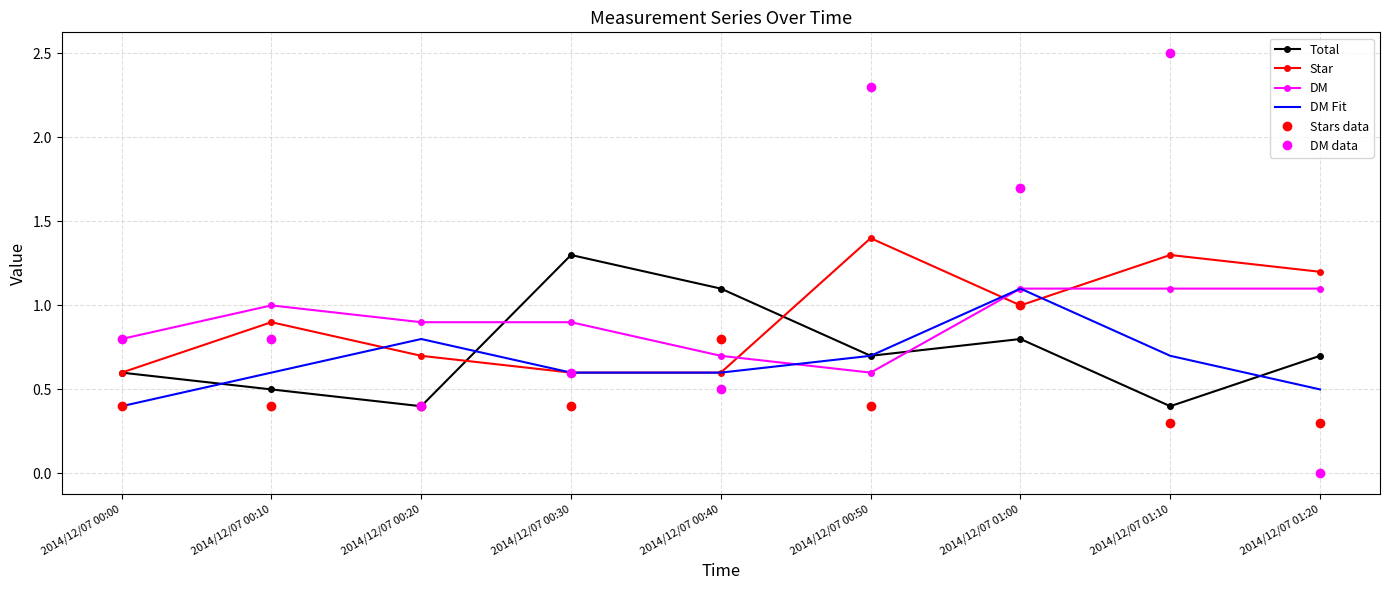

Which series ends up on top after the final intersection of DM Fit and Stars data?

DM Fit